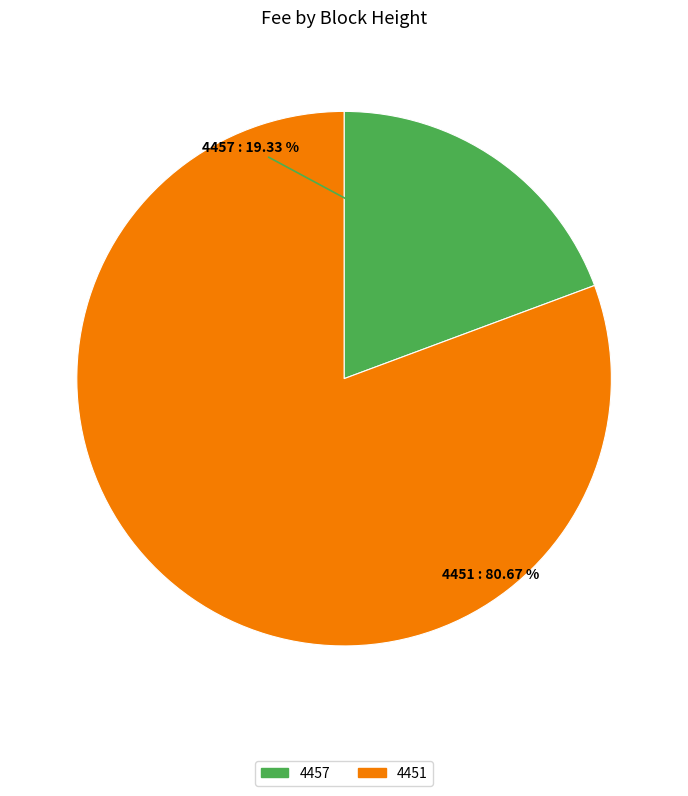

What percentage is the 4457 slice, to the nearest percent?

19%